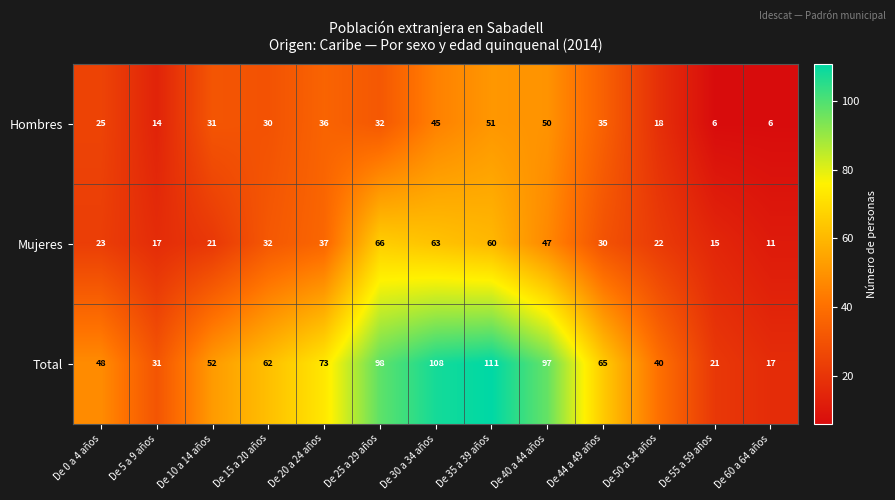

What is the maximum value shown in the chart?

111